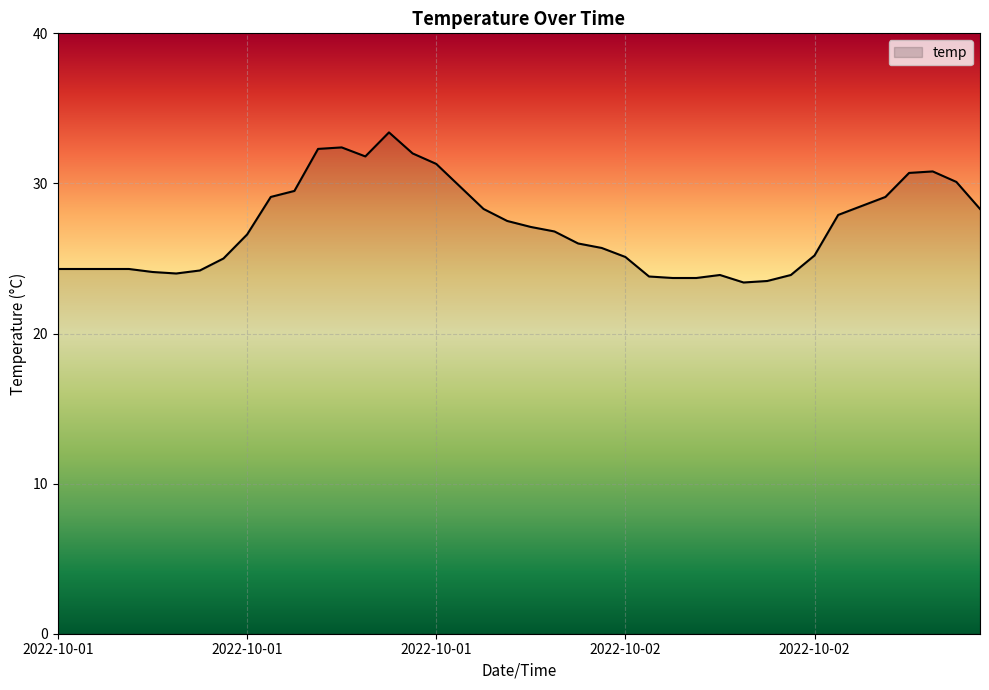

What is the greatest value displayed?

33.4